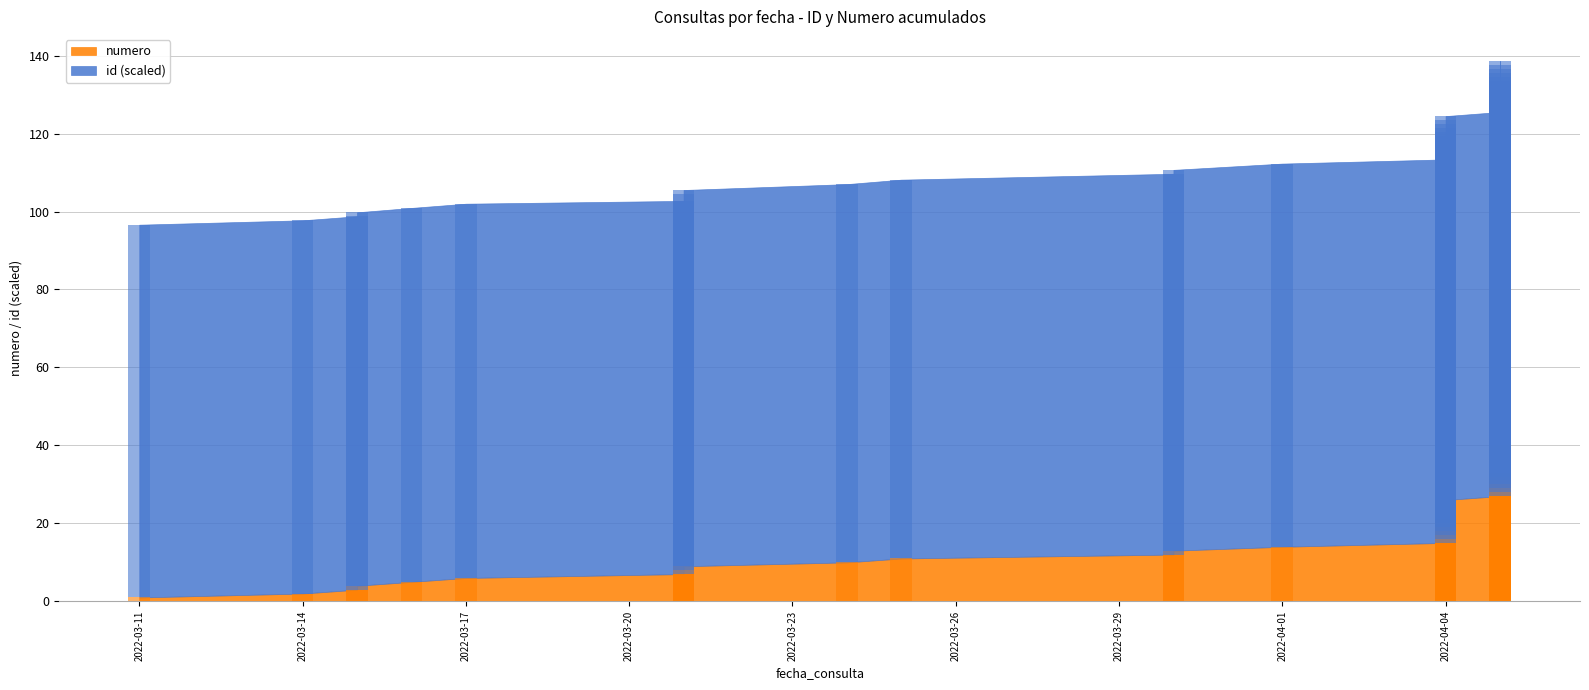

Which series has the largest total across all categories?

id